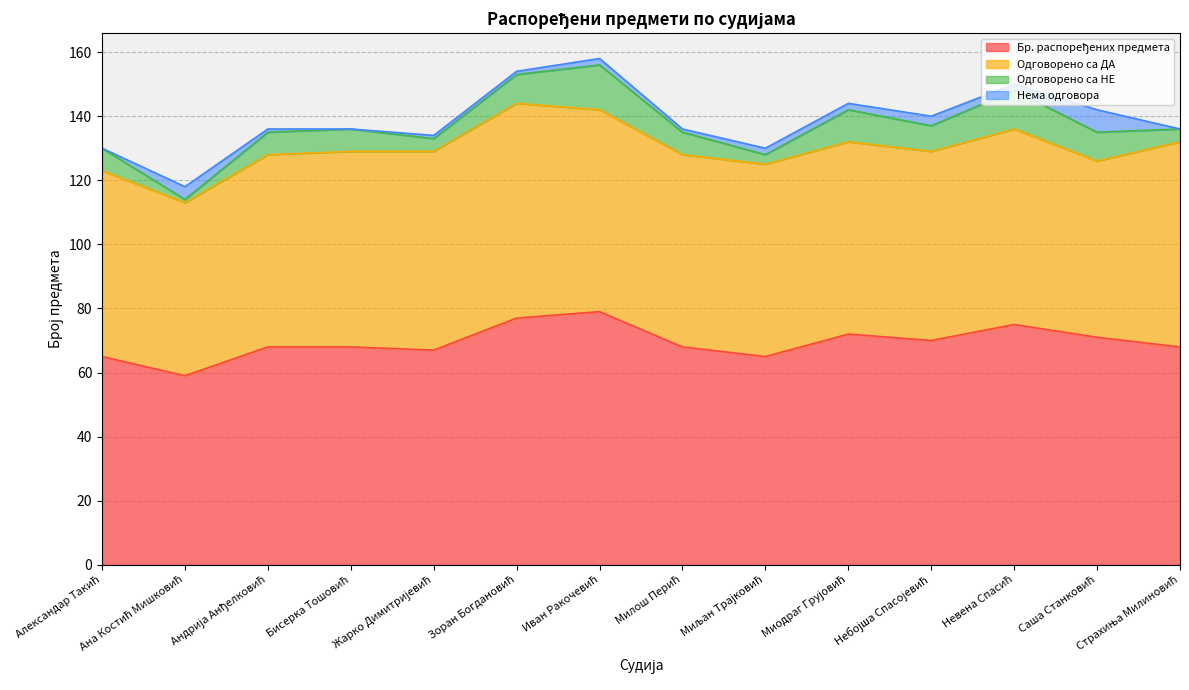

The Нема одговора series shows 0 at Александар Такић. True or false?

True